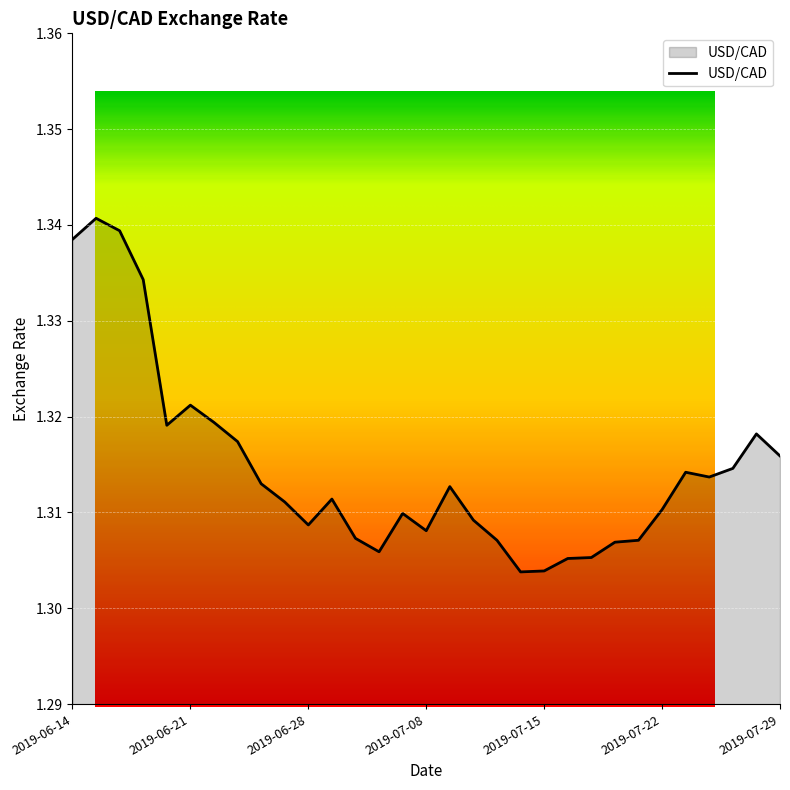

Is it true that the value at 2019-06-17 is 1.3?

True